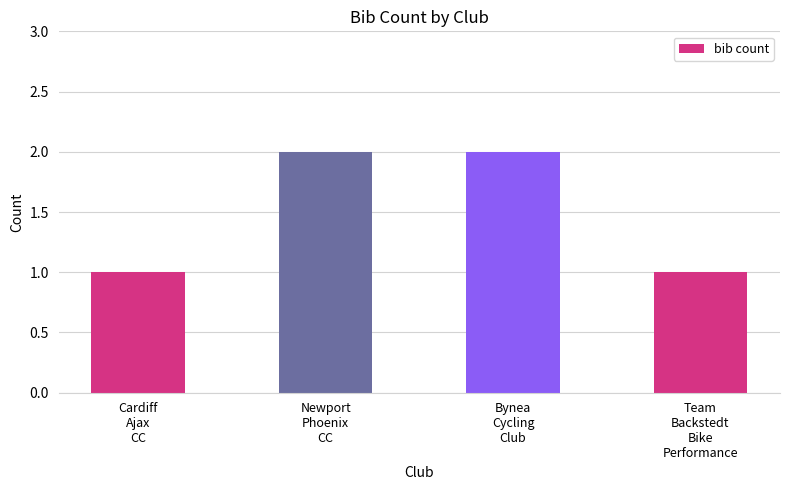

What is the value of the 1st bar from the left?

1